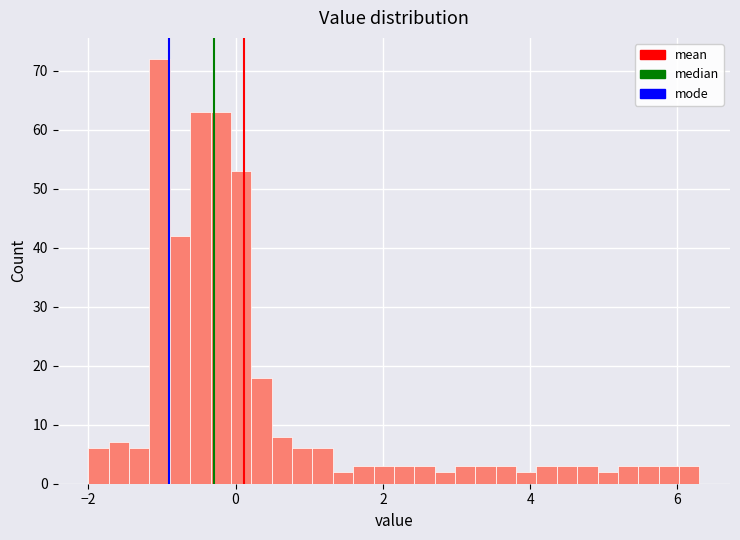

Read against the x-axis, roughly where is the centre of the tallest bar?

-1.0